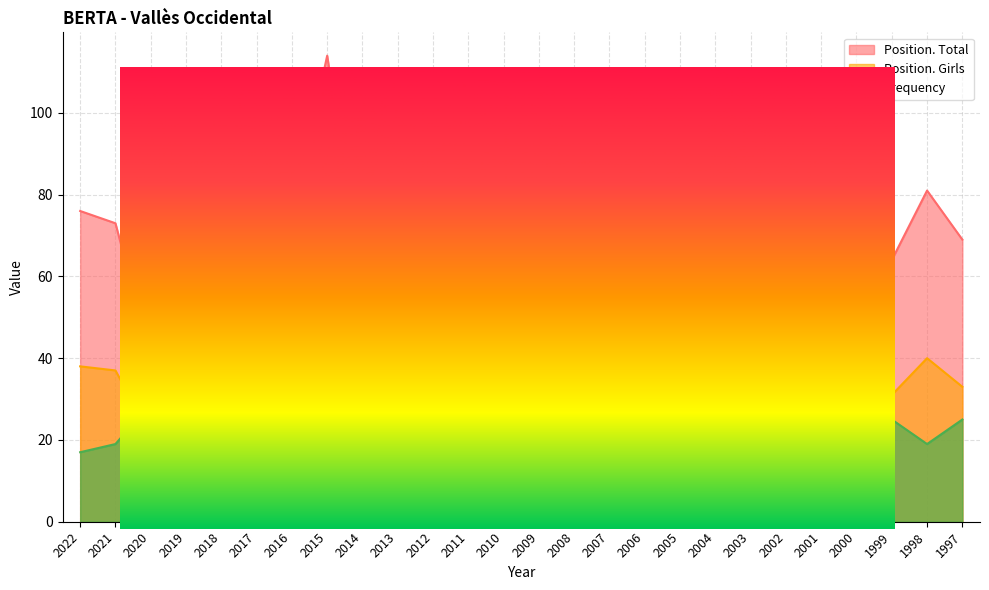

The value of Position. Total at 2010 is 7. True or false?

False